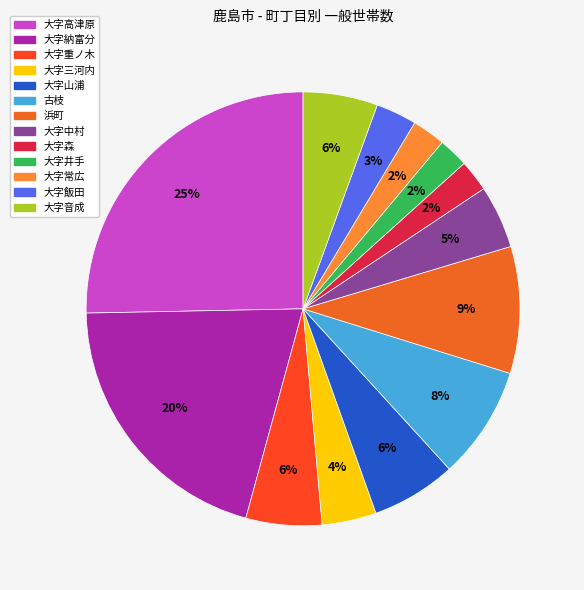

How much of the chart is everything except 浜町?

90.5%